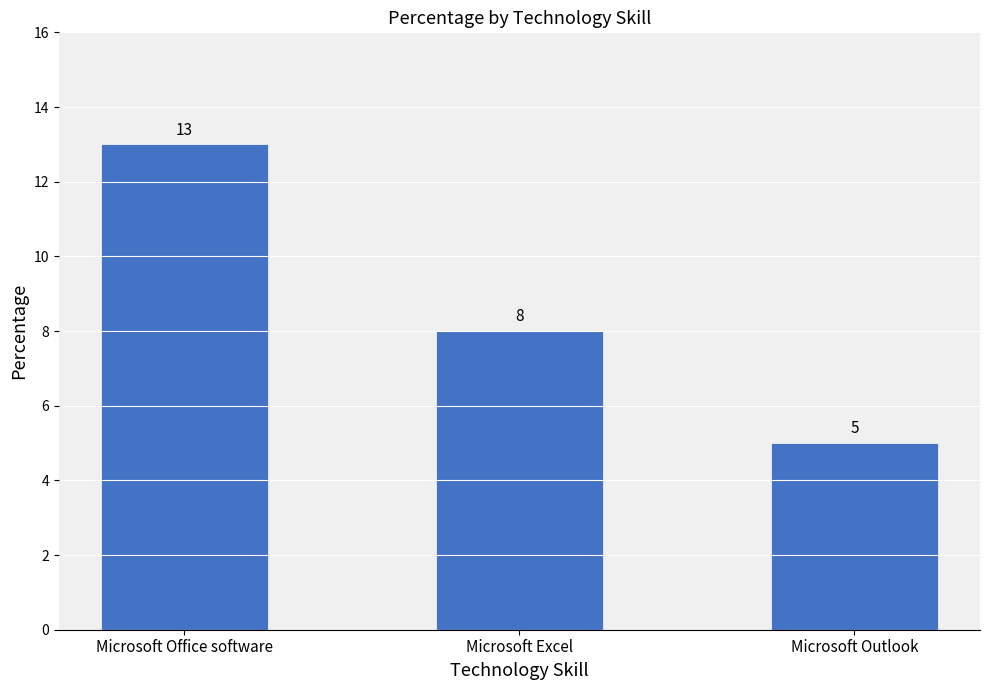

What is the change in value from Microsoft Office software to Microsoft Outlook?

-8